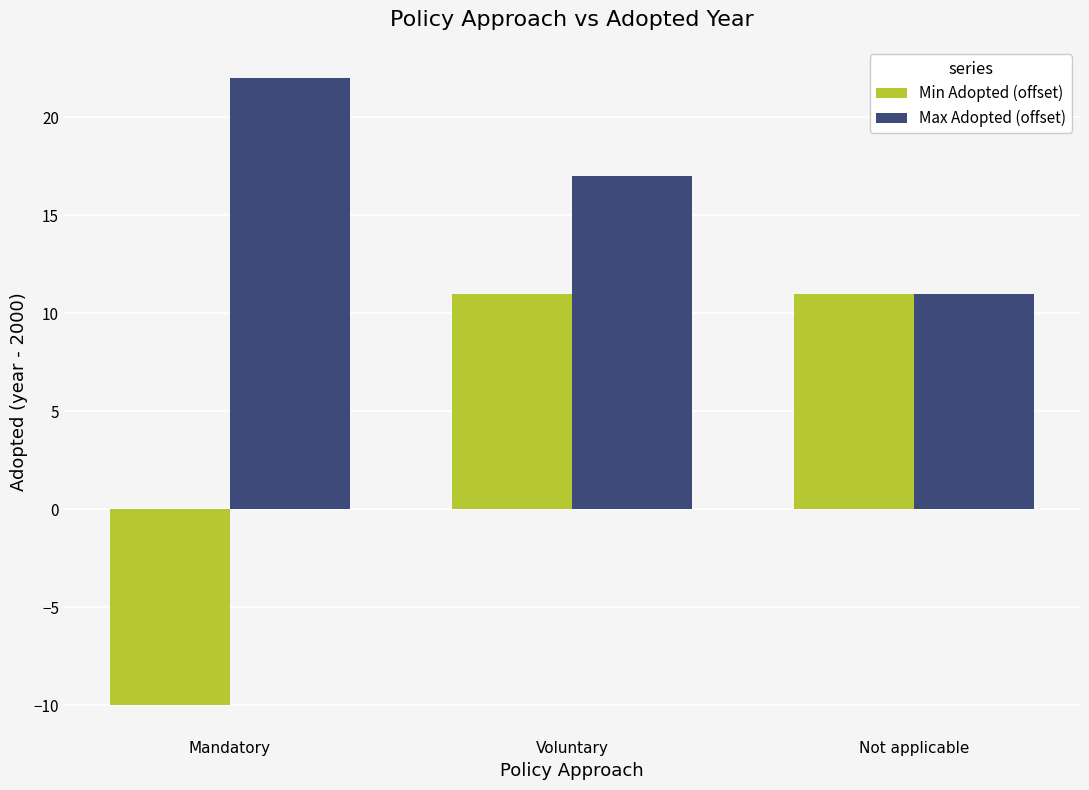

How many values in the Max Adopted (offset) series are below 17?

1